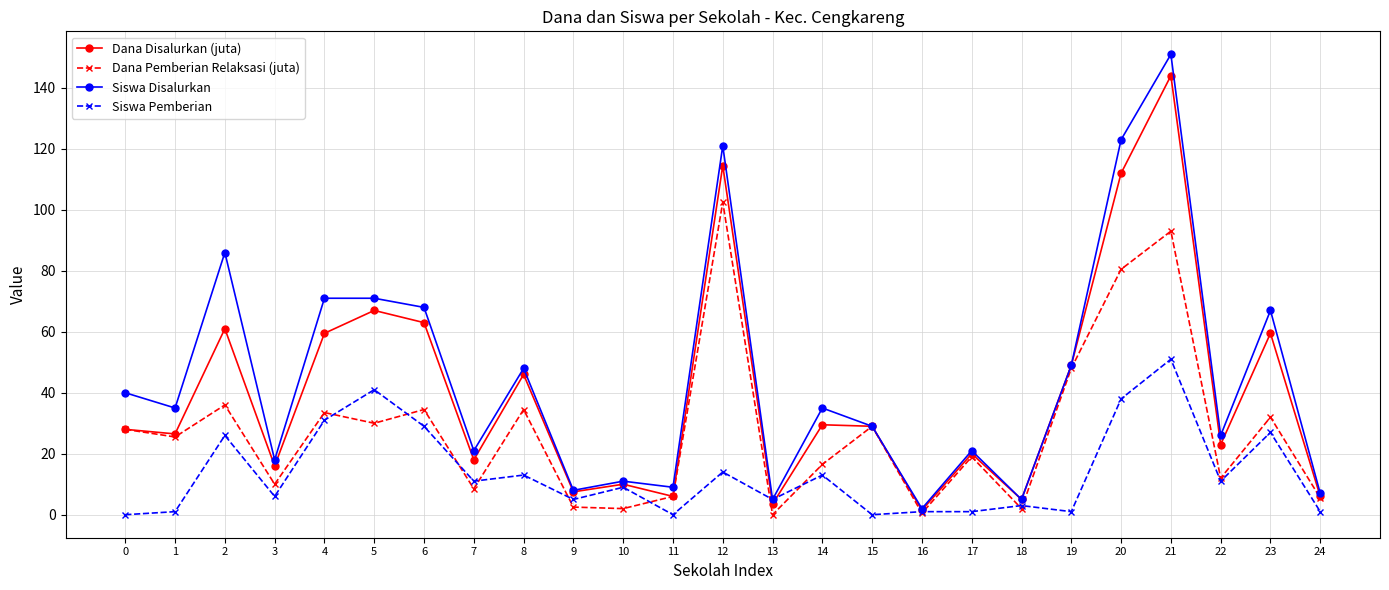

Where is Dana Disalurkan (juta) nearest to the value 72?

5